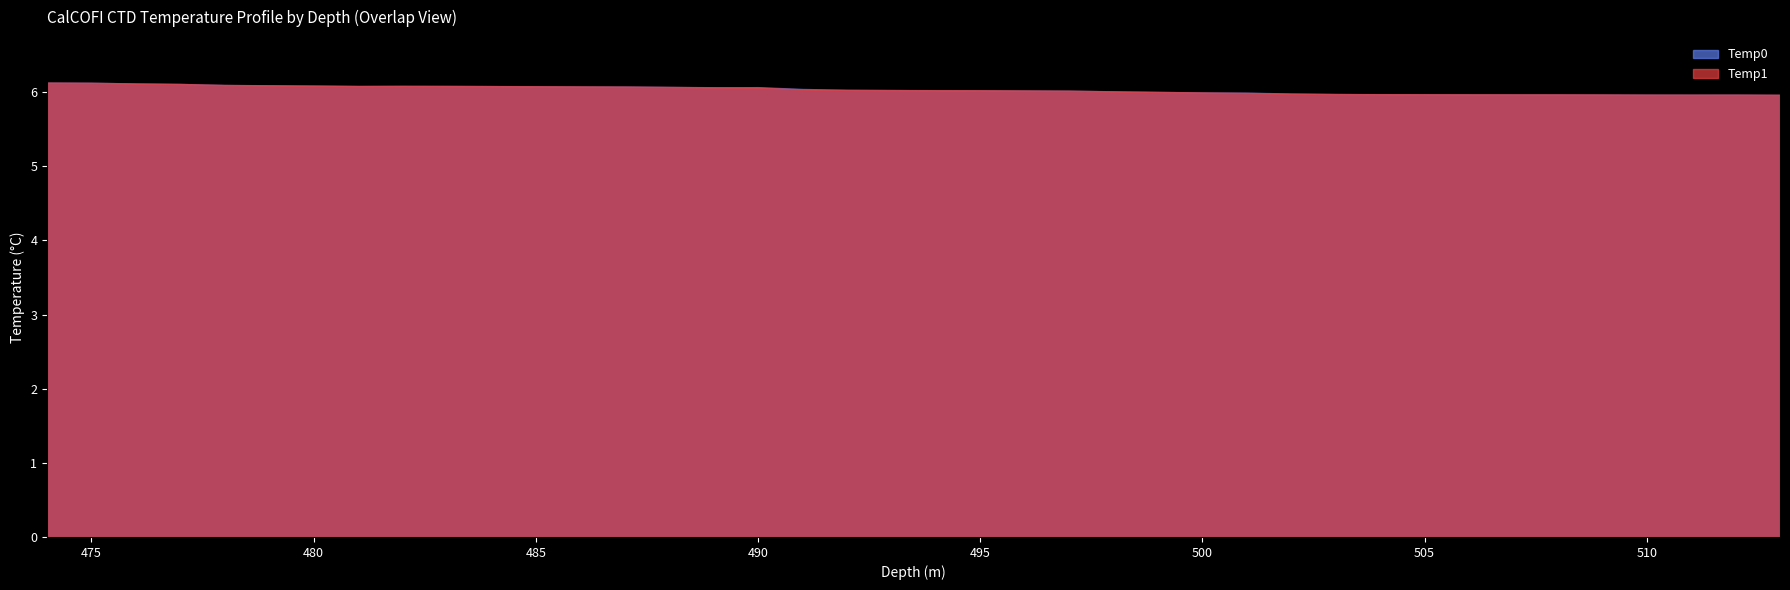

The value of Temp0 at 14 is 4.2. True or false?

False